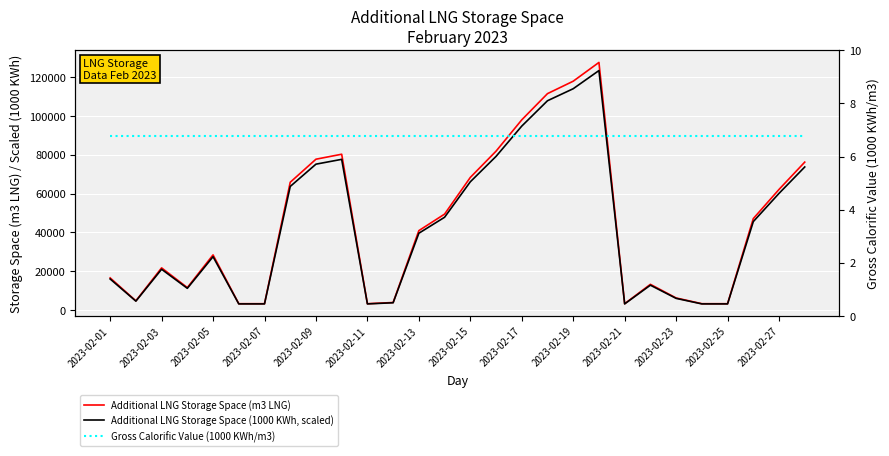

At which category is the sum across all series the highest?

19